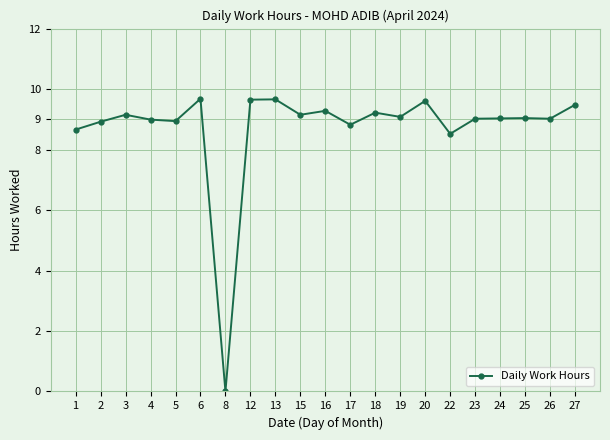

What is the value of the 16th point from the left?

8.5